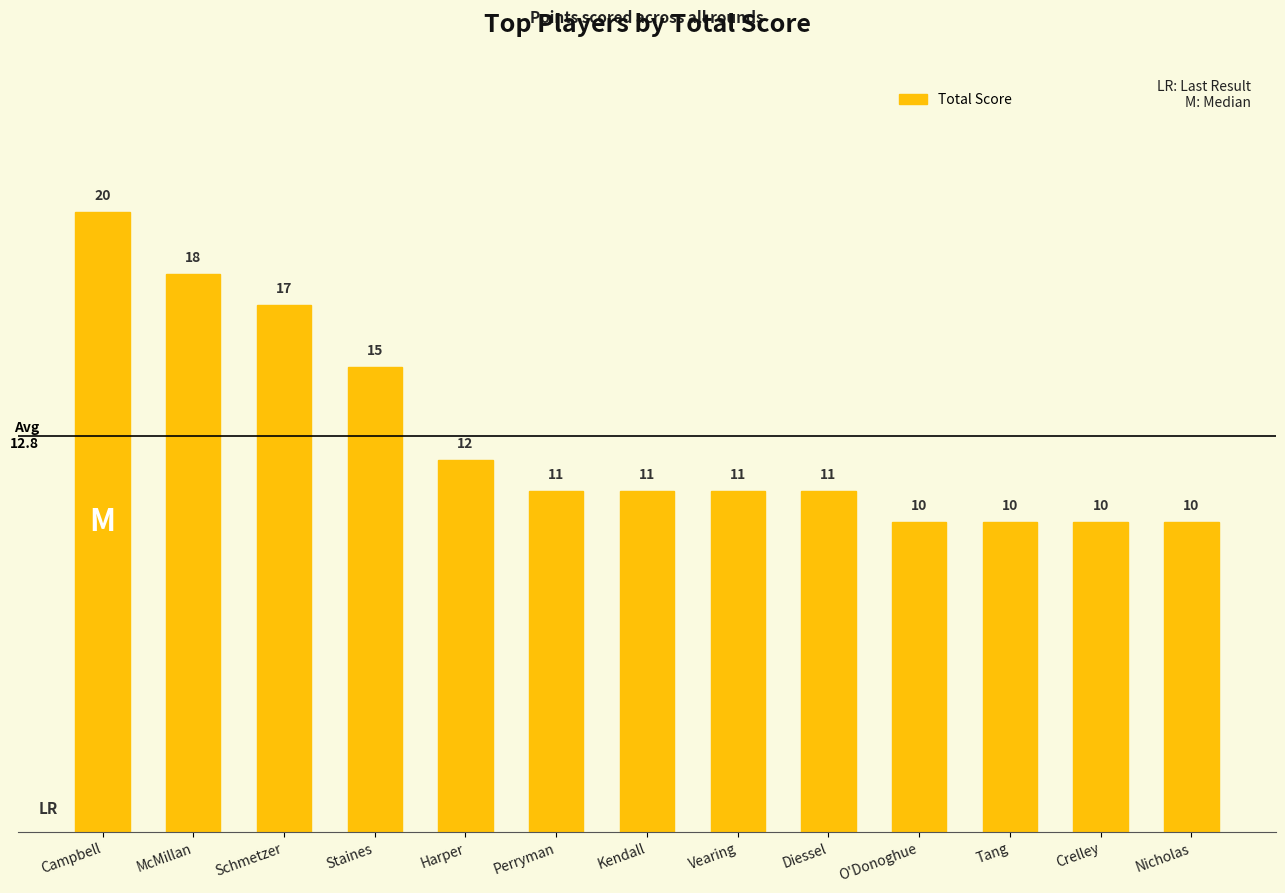

What is the difference between the second highest and minimum values?

8